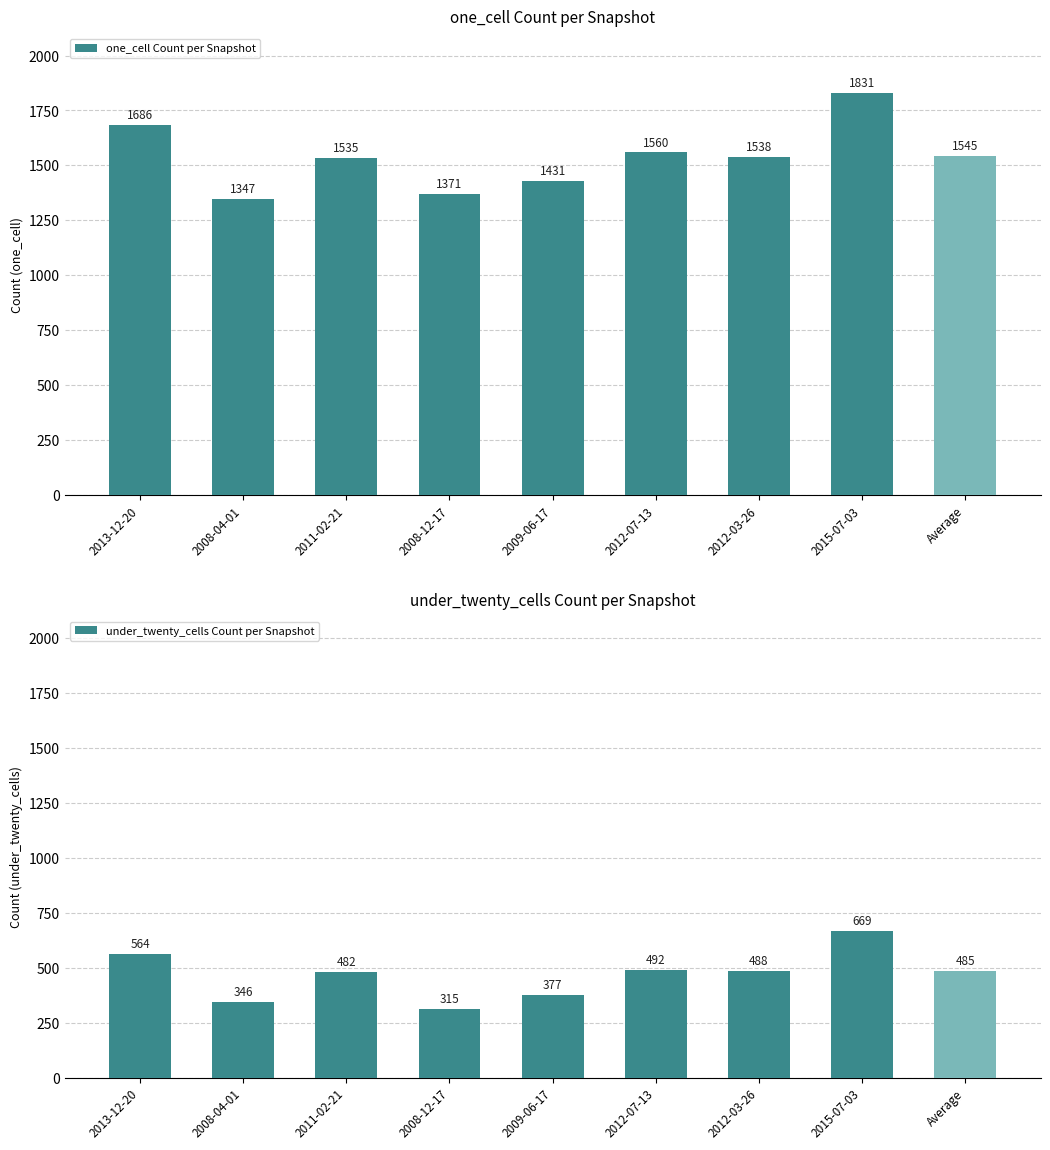

Rank the series at Average from highest to lowest value.

one_cell Count per Snapshot, under_twenty_cells Count per Snapshot